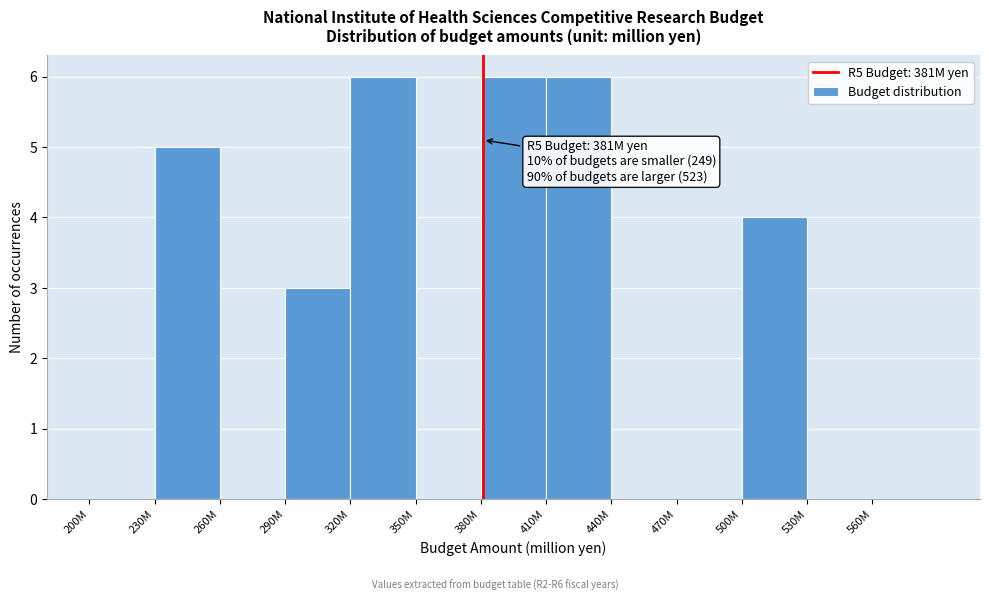

Reading left to right, extract all data points from this chart.

200M=0	230M=5	260M=0	290M=3	320M=6	350M=0	380M=6	410M=6	440M=0	470M=0	500M=4	530M=0	560M=0